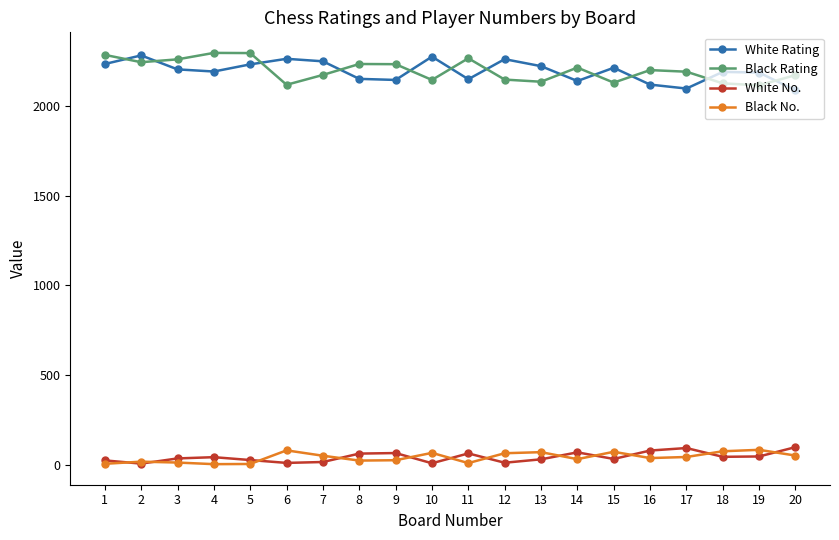

What is the value of the White Rating point at the 3rd from the left?

2206